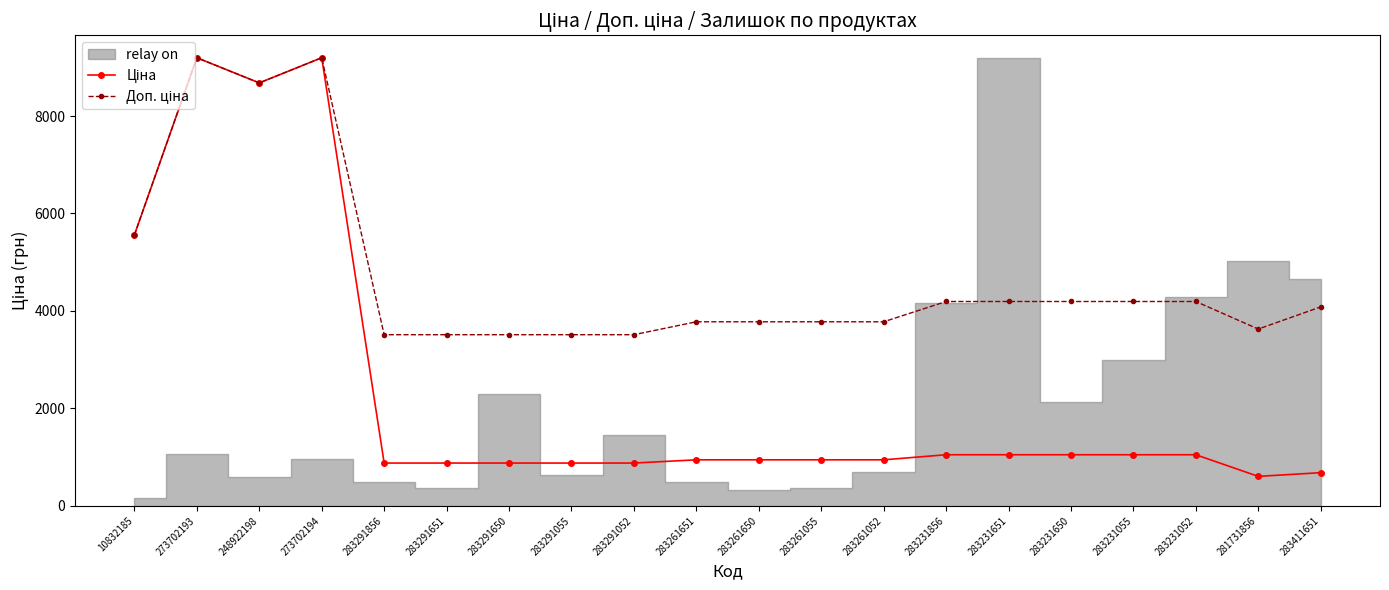

What is the label of the 15th point from the right?

283291651